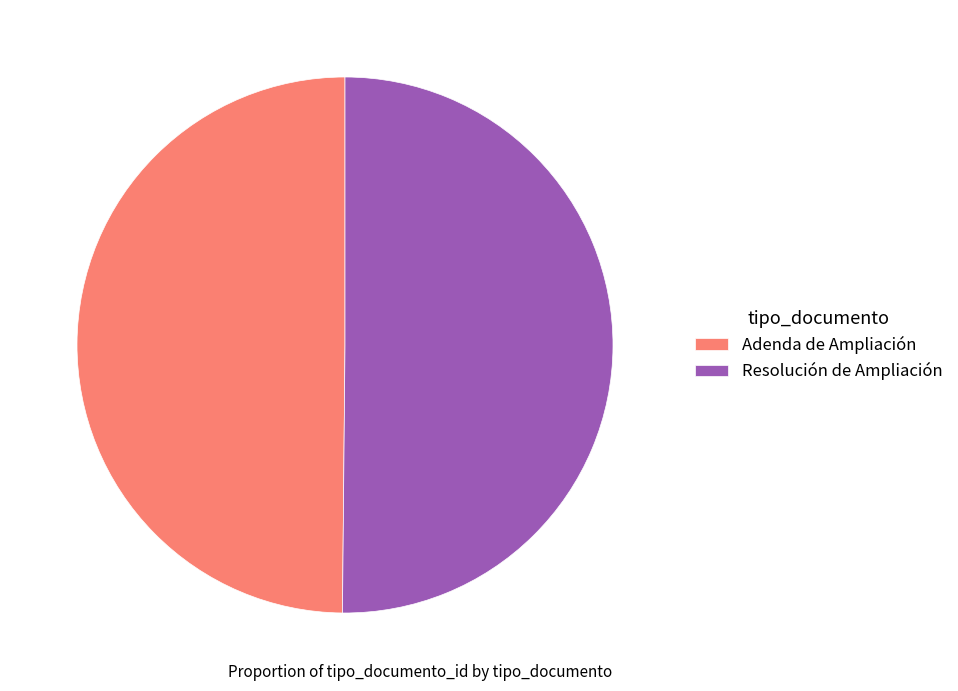

Is the sum of Adenda de Ampliación and Resolución de Ampliación greater than half?

Yes